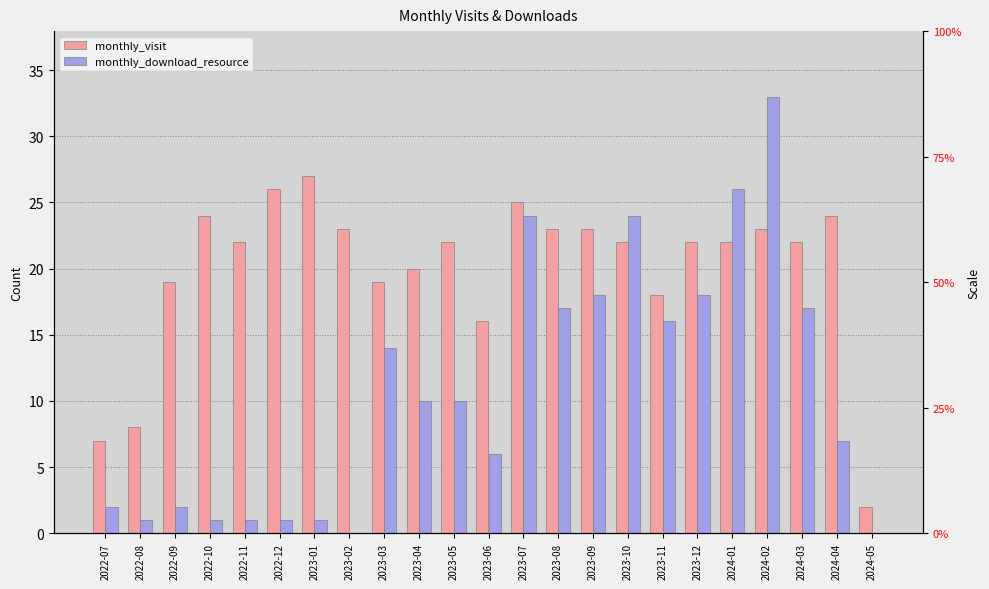

Reading left to right, transcribe all the data shown in this chart.

monthly_visit: 2022-07=7	2022-08=8	2022-09=19	2022-10=24	2022-11=22	2022-12=26	2023-01=27	2023-02=23	2023-03=19	2023-04=20	2023-05=22	2023-06=16	2023-07=25	2023-08=23	2023-09=23	2023-10=22	2023-11=18	2023-12=22	2024-01=22	2024-02=23	2024-03=22	2024-04=24	2024-05=2
monthly_download_resource: 2022-07=2	2022-08=1	2022-09=2	2022-10=1	2022-11=1	2022-12=1	2023-01=1	2023-02=0	2023-03=14	2023-04=10	2023-05=10	2023-06=6	2023-07=24	2023-08=17	2023-09=18	2023-10=24	2023-11=16	2023-12=18	2024-01=26	2024-02=33	2024-03=17	2024-04=7	2024-05=0